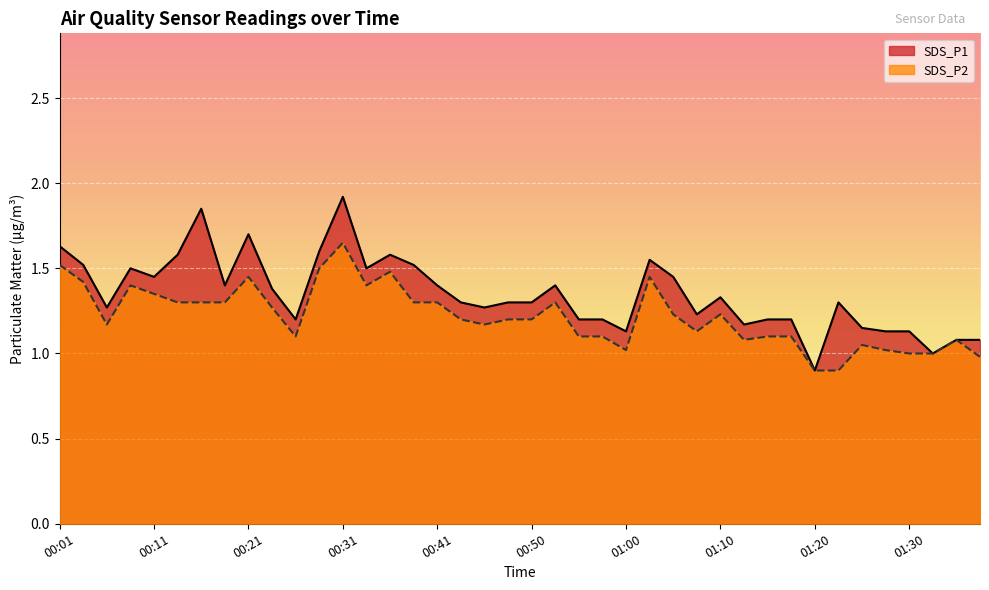

What is the sum of all SDS_P1 values?

54.0